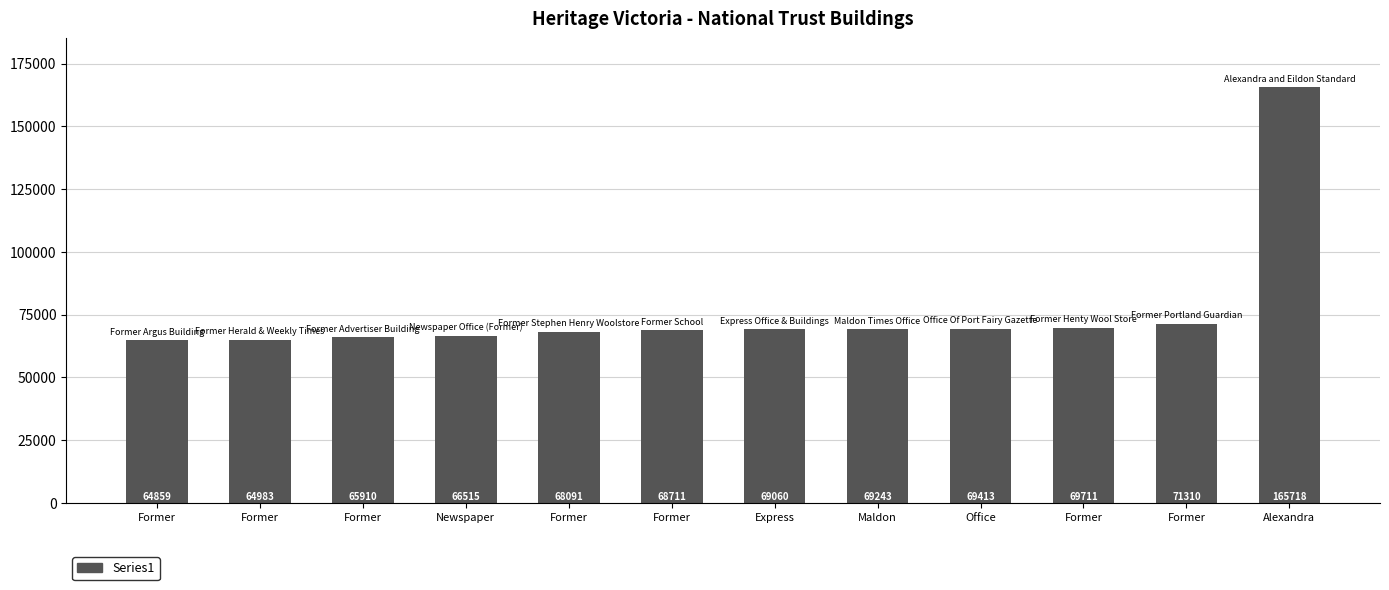

How many bars are there in total?

12